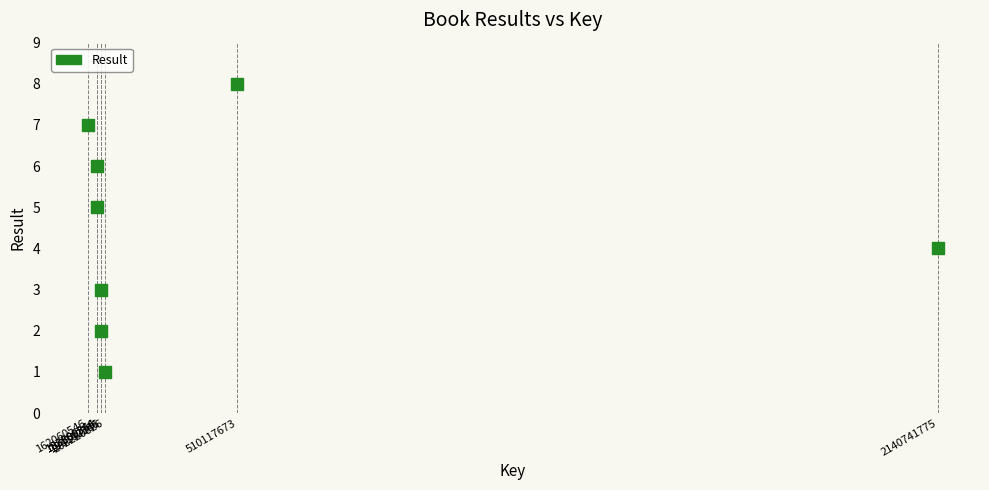

What is the range of X values (max minus min)?

1978681229